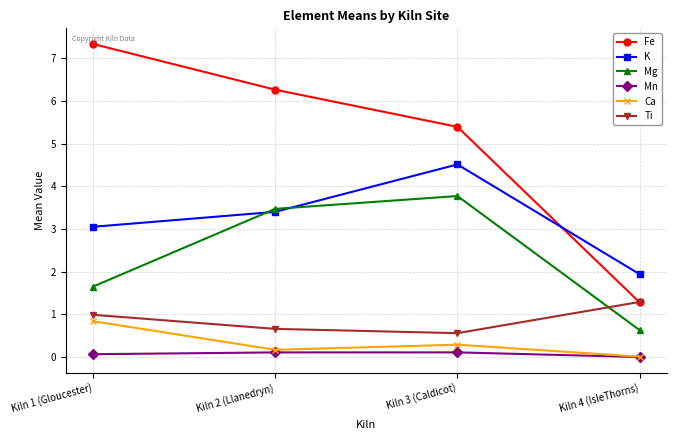

Rank the series by their maximum value, from highest to lowest.

Fe, K, Mg, Ti, Ca, Mn